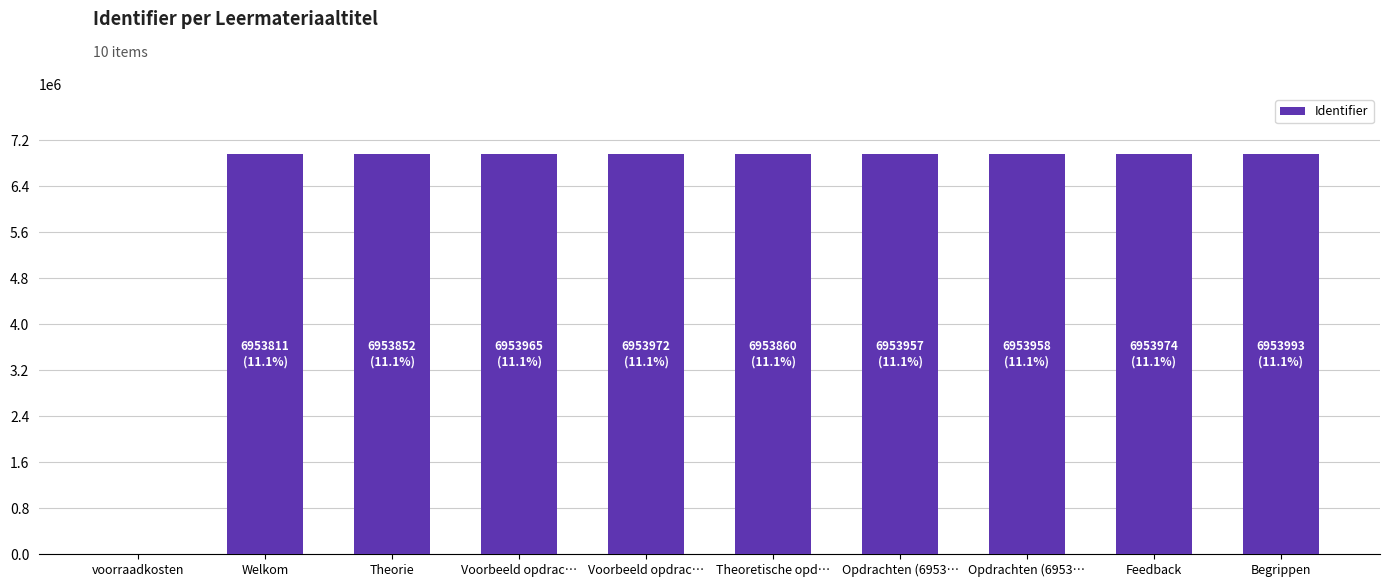

Reading left to right, what are all the values shown in this chart?

0	6953811	6953852	6953965	6953972	6953860	6953957	6953958	6953974	6953993